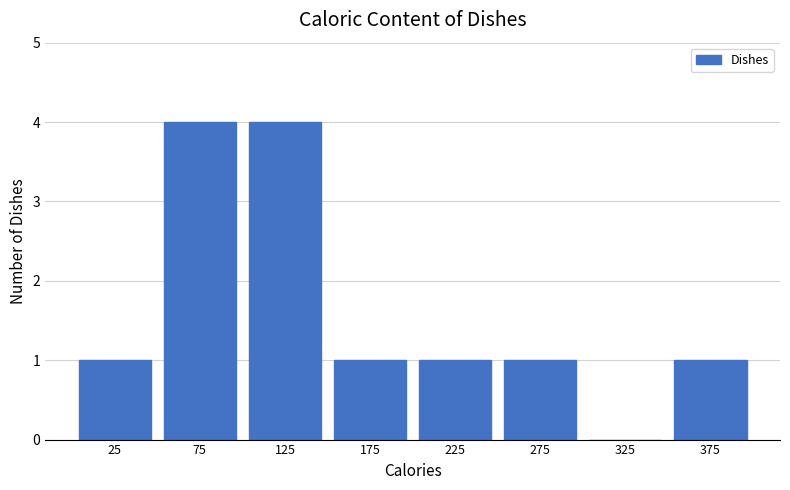

Reading left to right, list every bar in this chart as the range it spans on the x-axis followed by its height. The values are not printed on the chart, so give them approximately, as read against the axis.

0 to 50: 1
50 to 100: 4
100 to 150: 4
150 to 200: 1
200 to 250: 1
250 to 300: 1
300 to 350: 0
350 to 400: 1